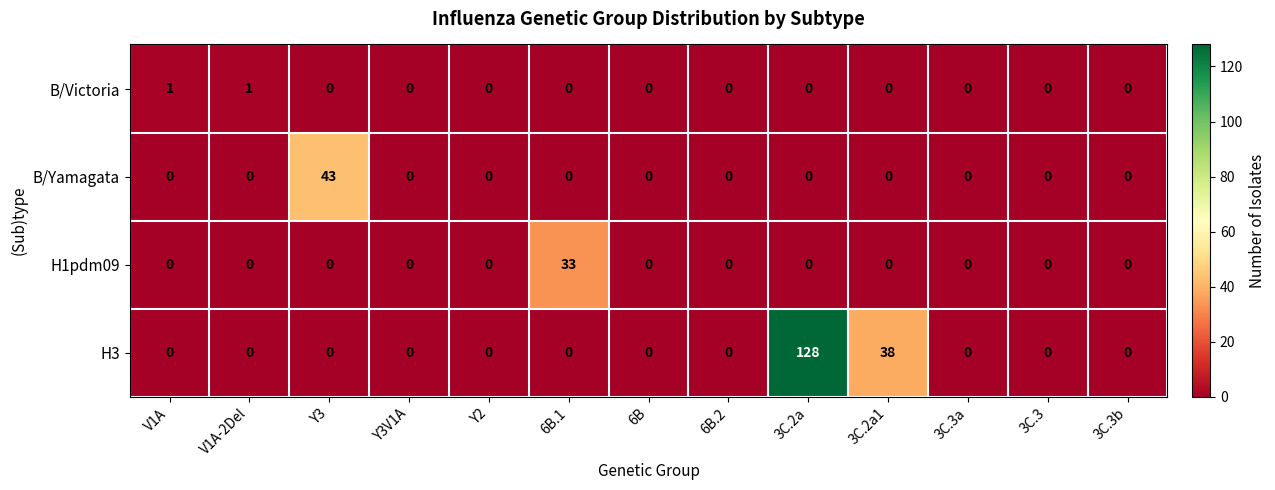

The H3 series shows 0 at 3C.3a. True or false?

True